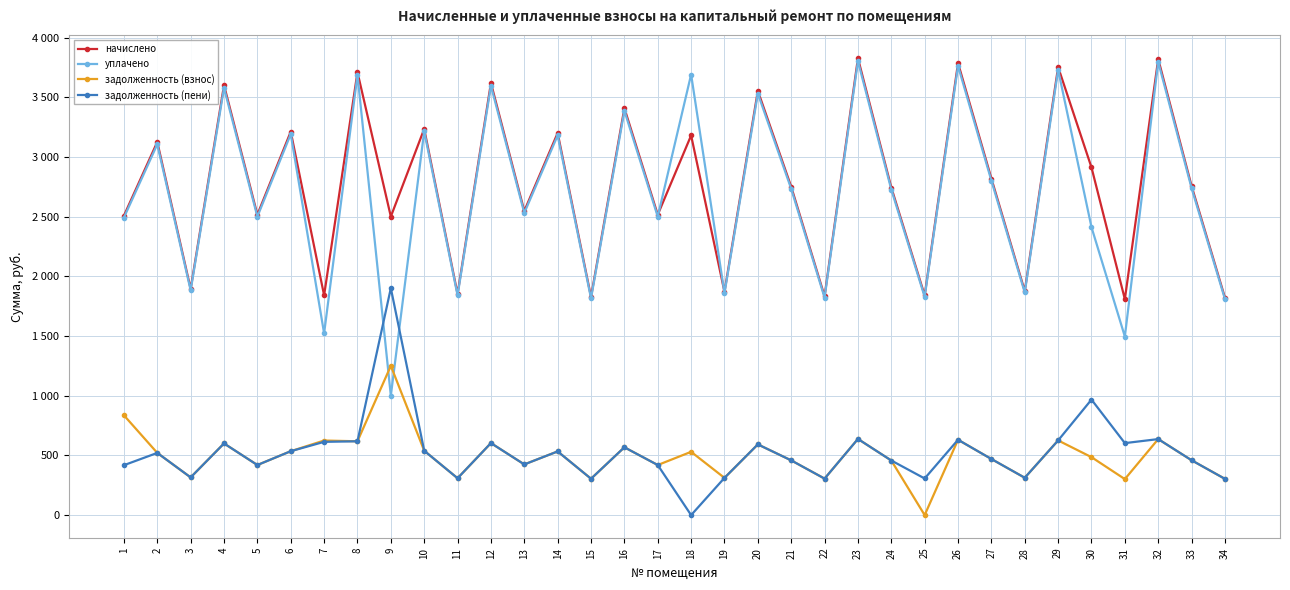

The начислено series shows 1853.6 at 11. True or false?

True